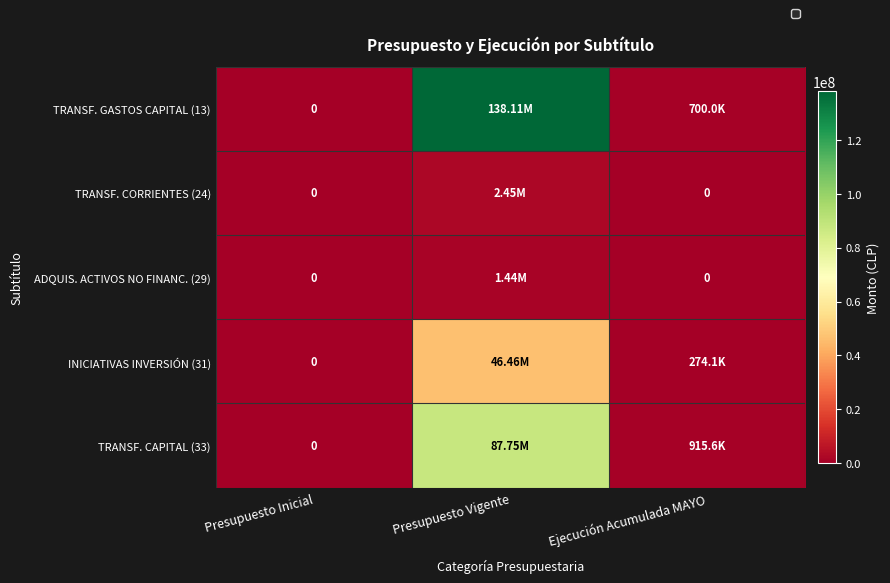

At how many categories does at least one series exceed 16270720?

1